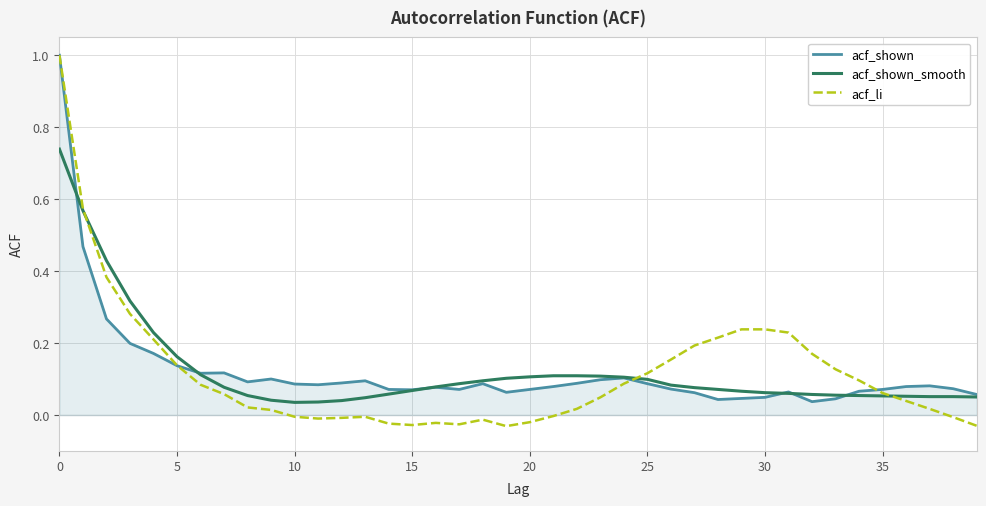

What is the greatest value displayed?

1.0